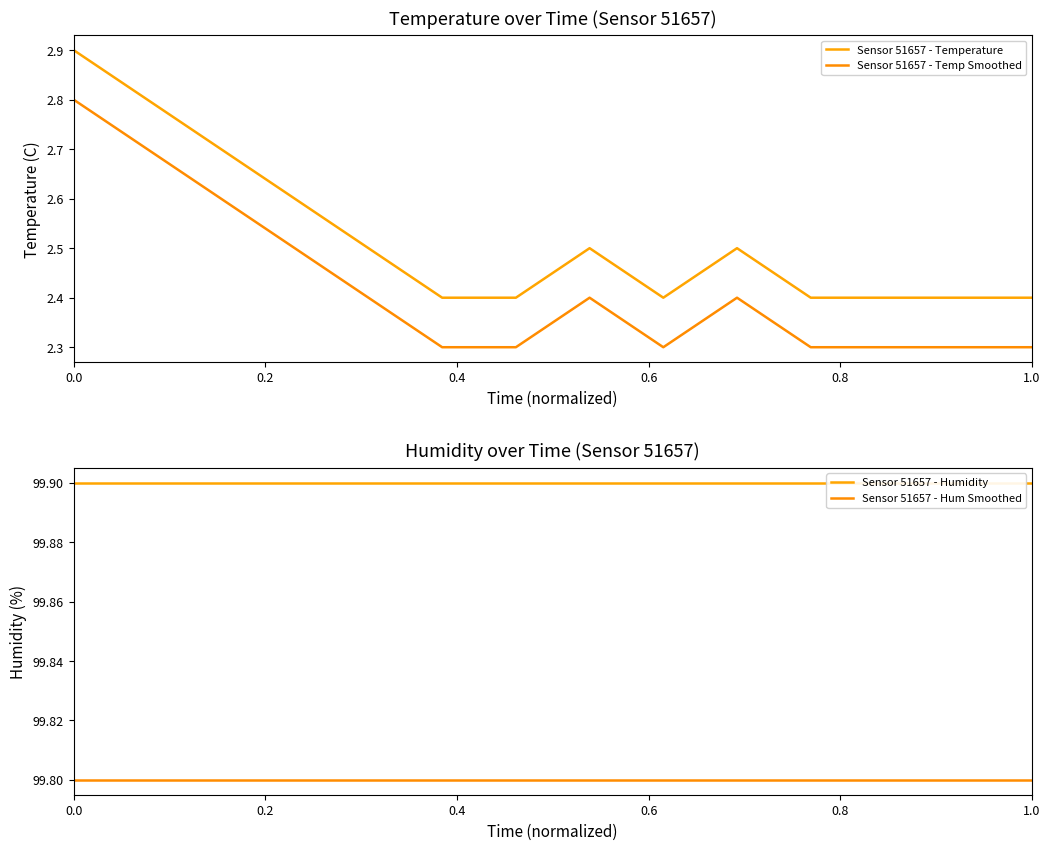

At which label does Sensor 51657 - Temperature reach its minimum?

1.0